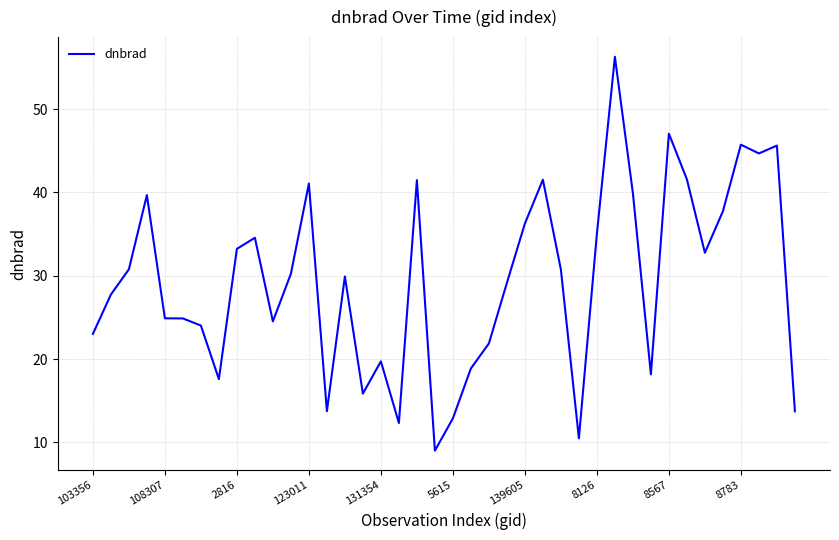

What is the maximum value shown in the chart?

56.3